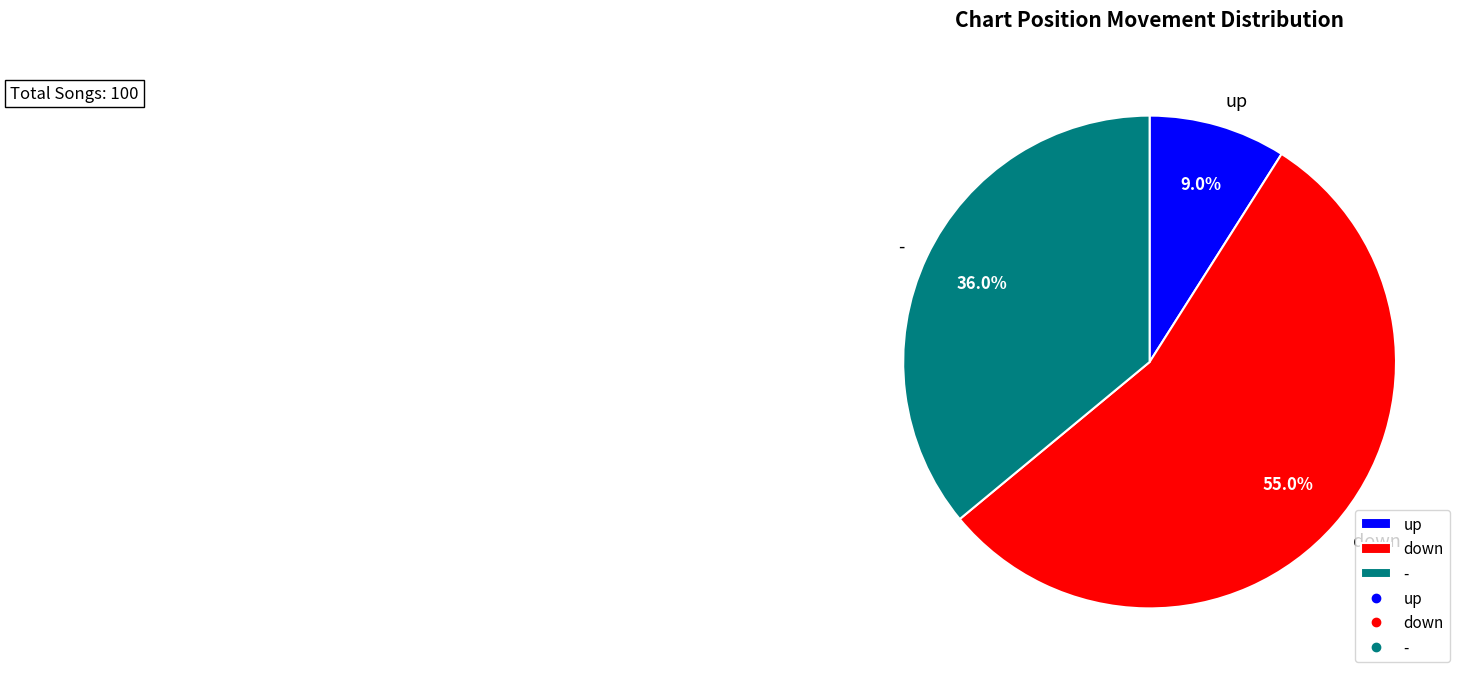

True or false: - accounts for 36% of the total.

True